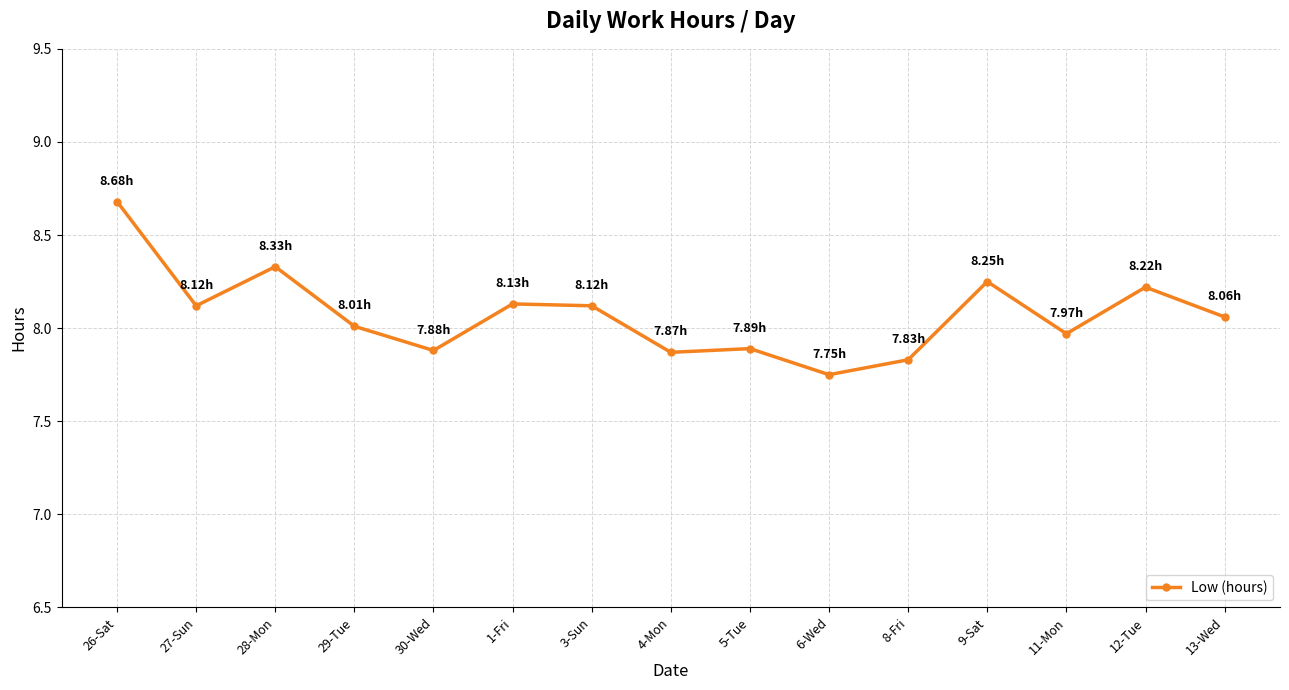

What is the sum of all values?

121.1